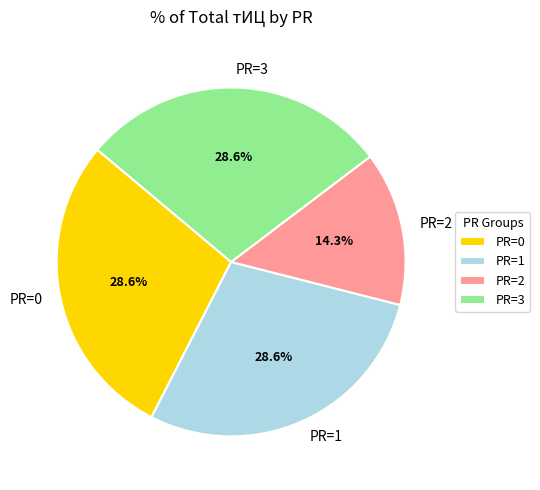

Is PR=0 the majority of the pie?

No